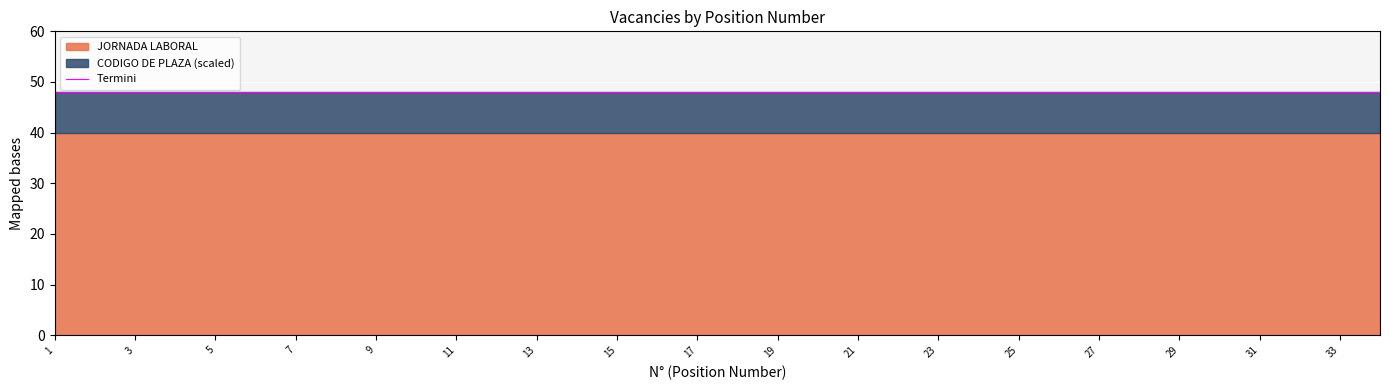

Which series has the largest range (max minus min)?

JORNADA LABORAL